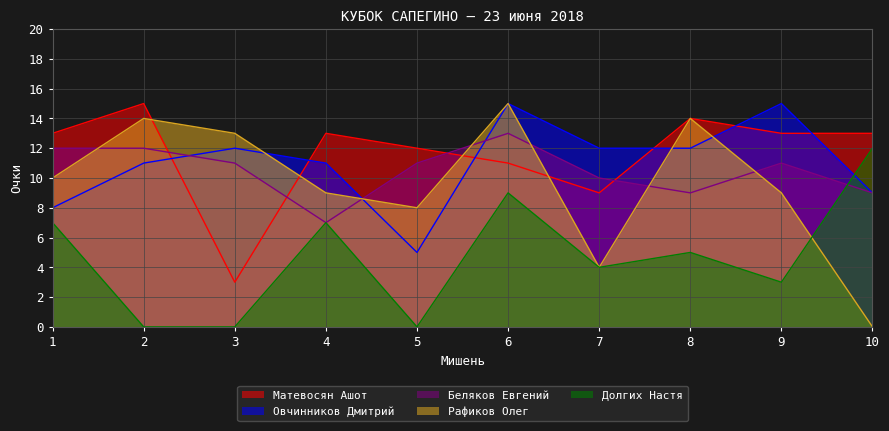

Reading right to left, transcribe all the data shown in this chart.

Матевосян Ашот: 13	13	14	9	11	12	13	3	15	13
Овчинников Дмитрий: 9	15	12	12	15	5	11	12	11	8
Беляков Евгений: 9	11	9	10	13	11	7	11	12	12
Рафиков Олег: 0	9	14	4	15	8	9	13	14	10
Долгих Настя: 12	3	5	4	9	0	7	0	0	7